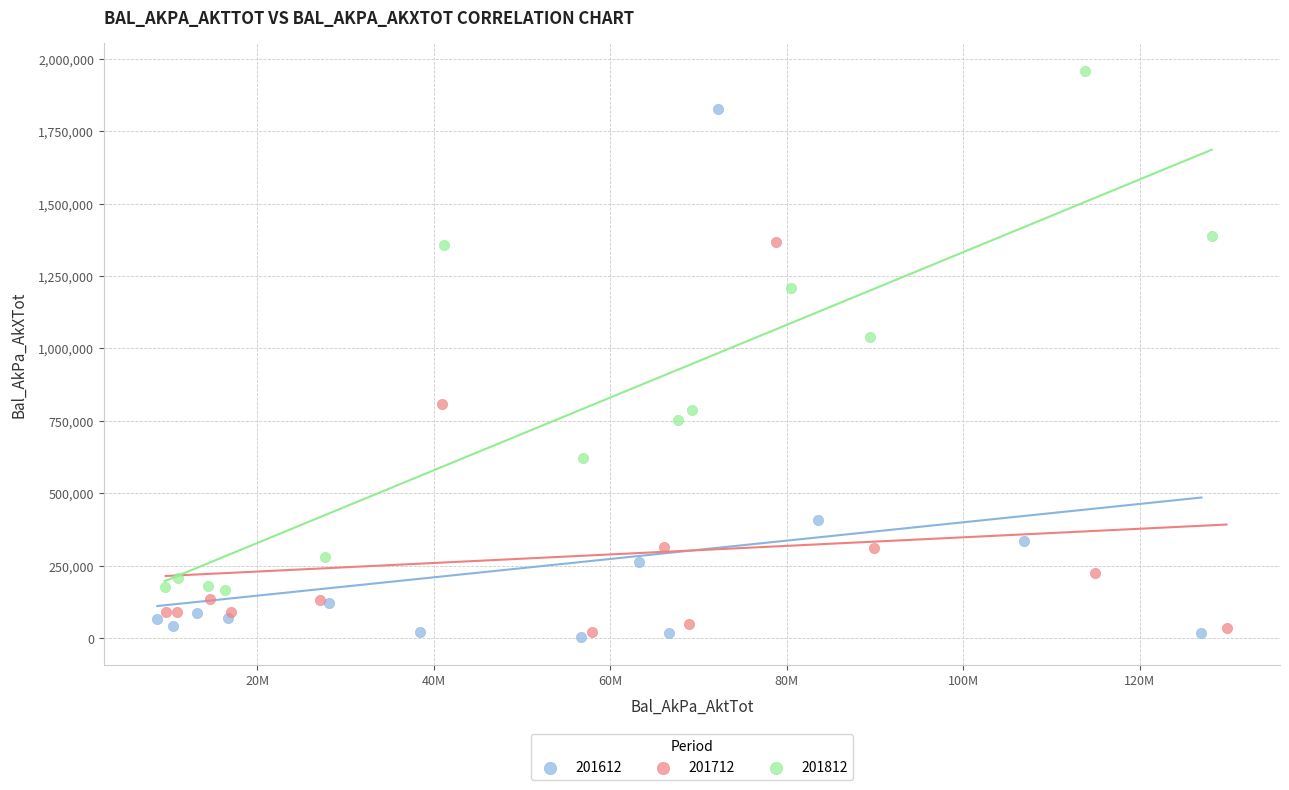

Which series has the widest spread of Y values?

201612